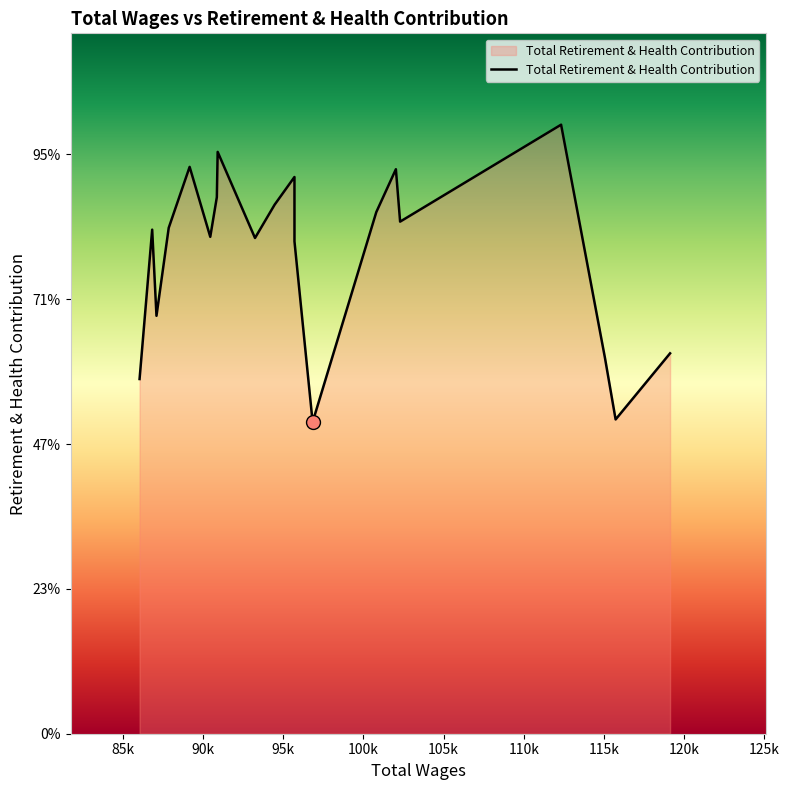

True or false: there are more than 2 points higher than both neighbors.

True